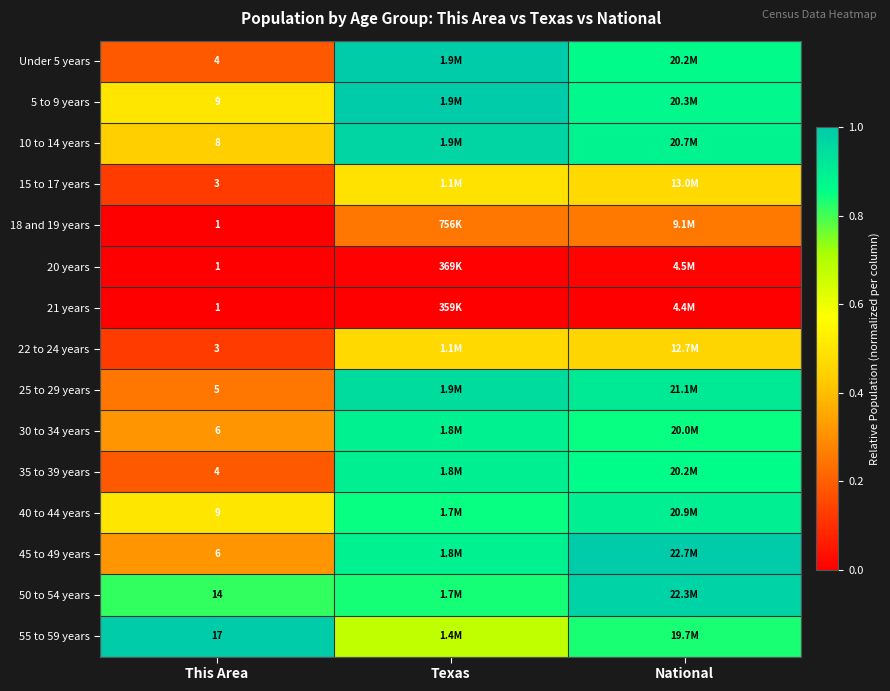

What is the total value across all series at This Area?

91.0